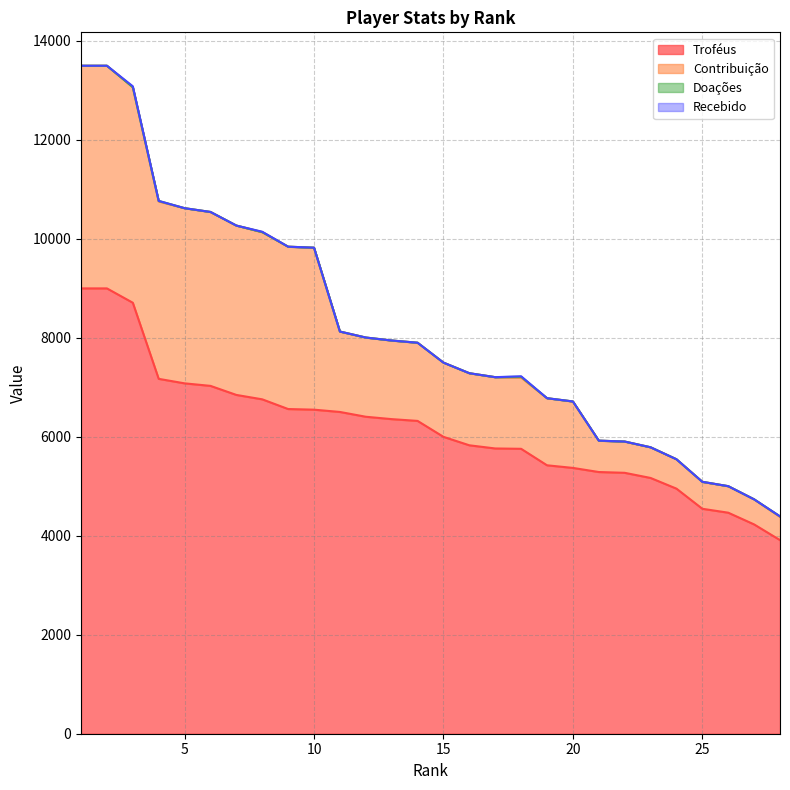

What is the difference between the maximum and minimum values in the Troféus series?

5087